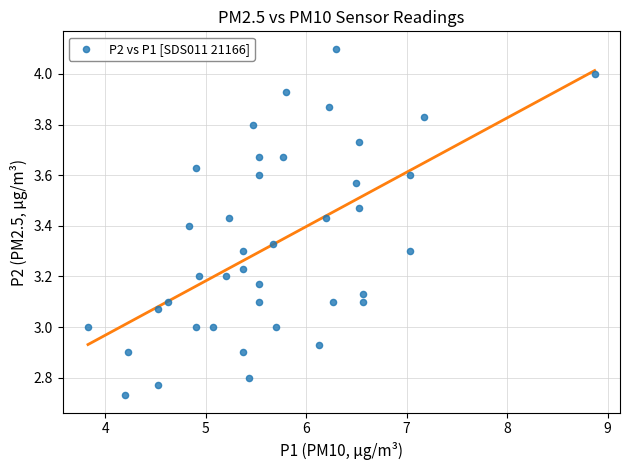

What is the range of Y values (max minus min)?

1.4